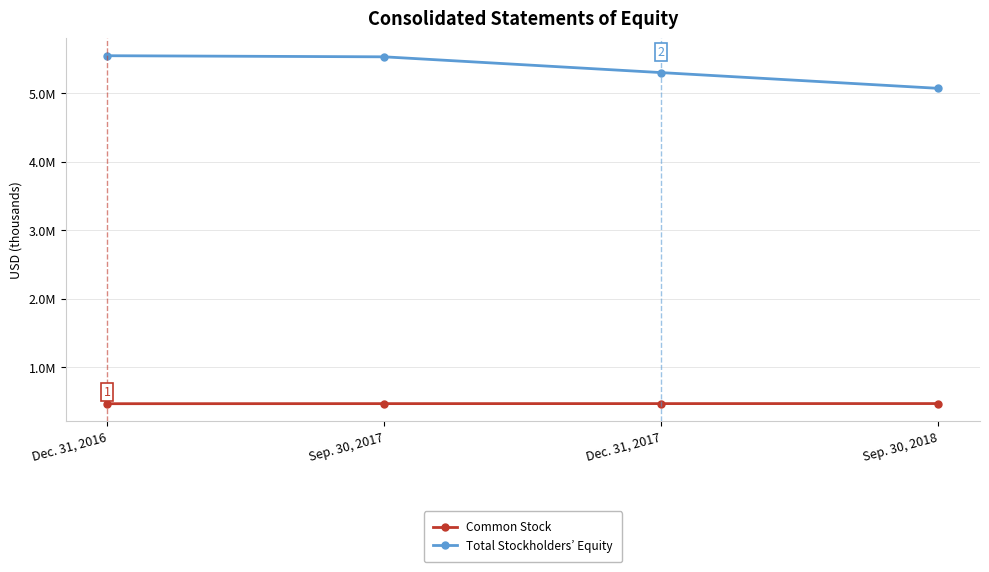

Reading right to left, what are all the values shown in this chart?

Common Stock: Sep. 30, 2018=469916	Dec. 31, 2017=469436	Sep. 30, 2017=469035	Dec. 31, 2016=468081
Total Stockholders’ Equity: Sep. 30, 2018=5071168	Dec. 31, 2017=5301005	Sep. 30, 2017=5531433	Dec. 31, 2016=5547595